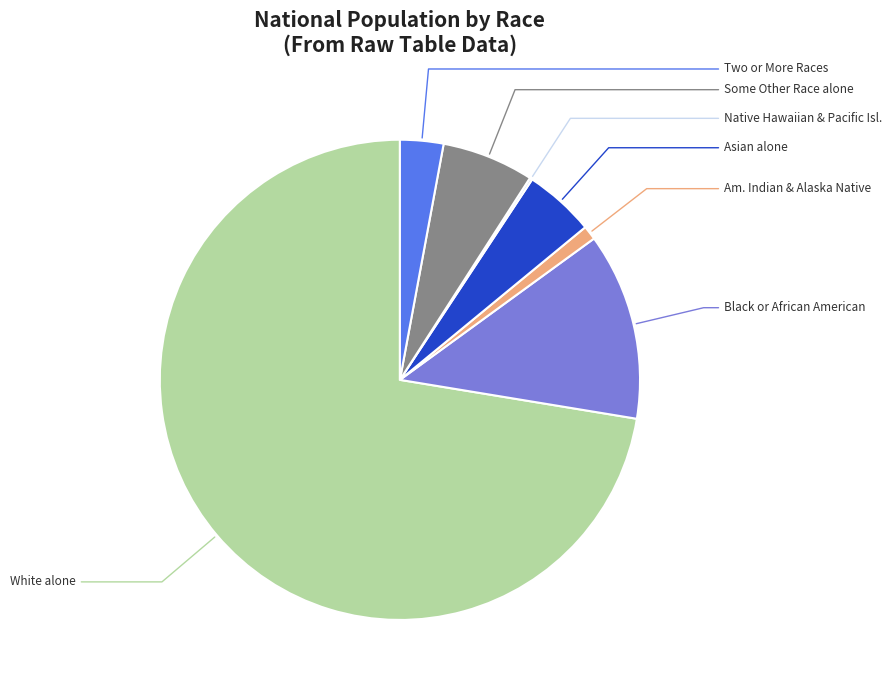

Is there a majority slice in this chart?

Yes